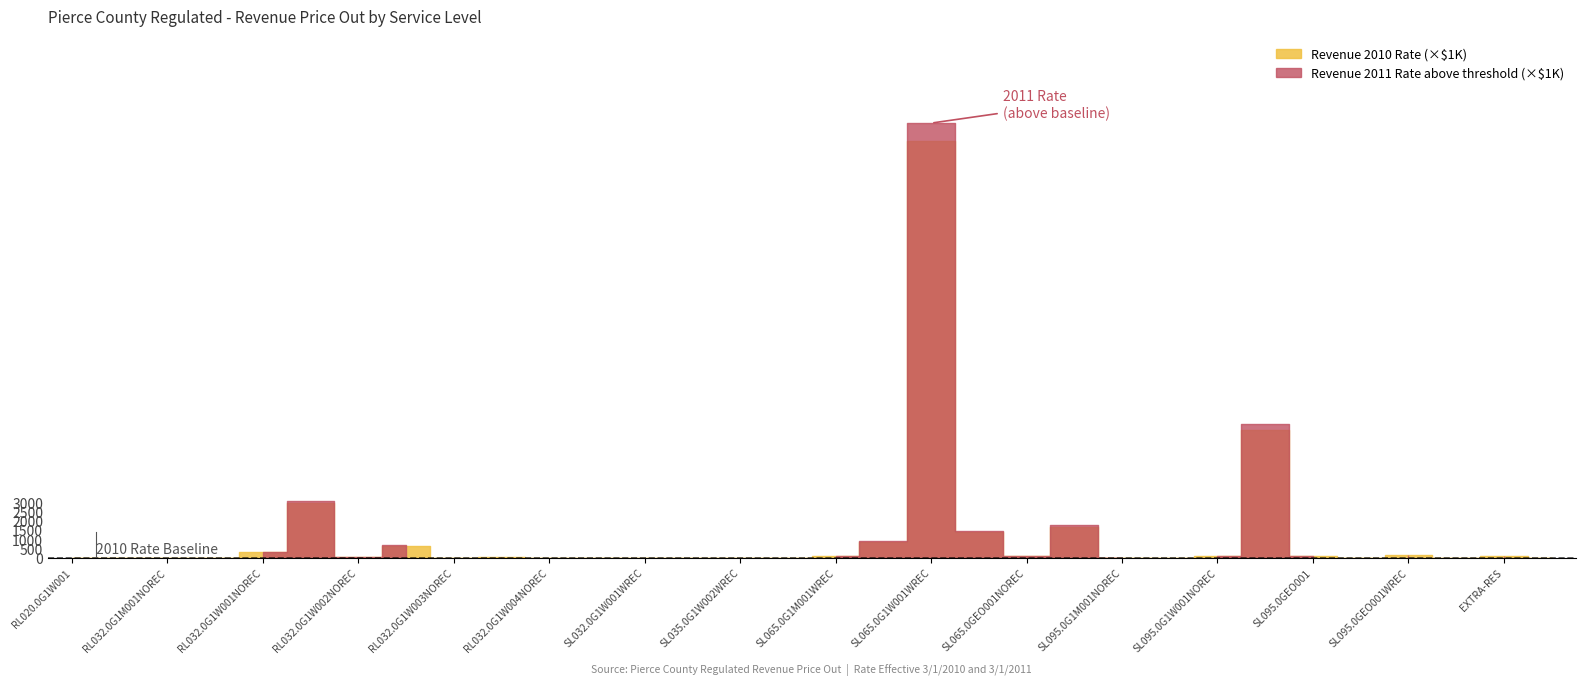

What is the minimum value for Tariff Rate 2011?

3.5